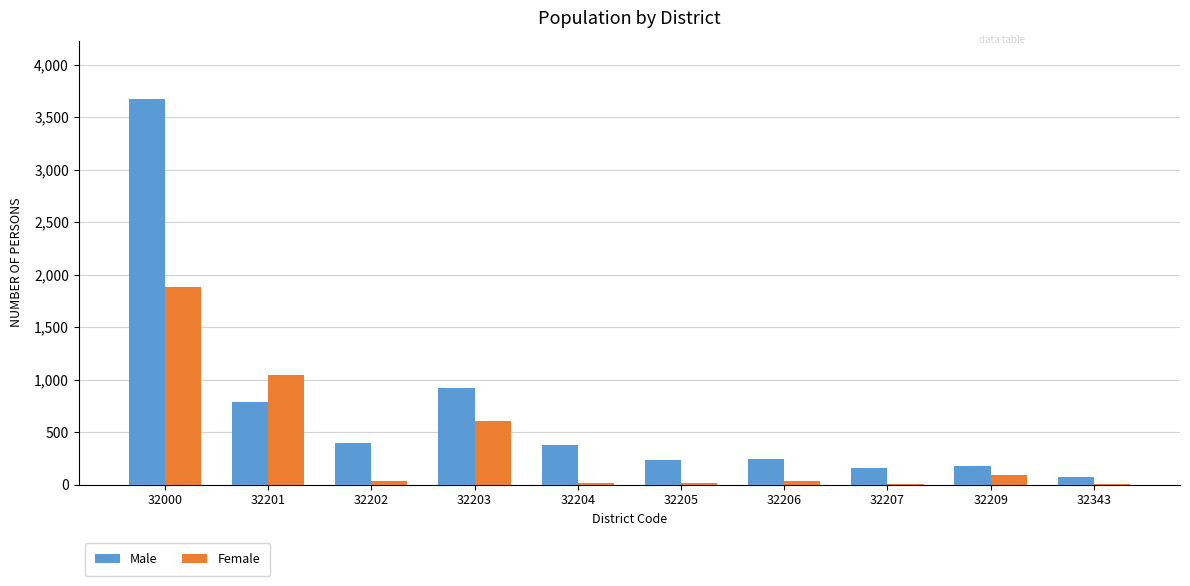

Read the Male value at 32201.

787